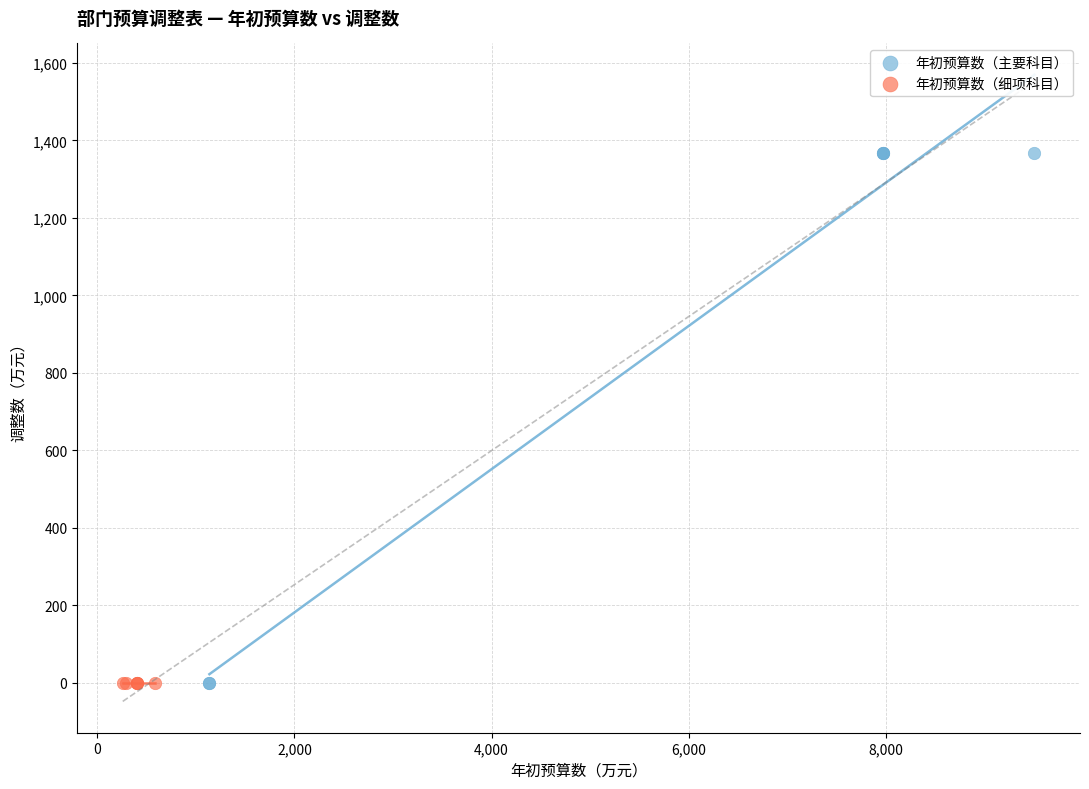

Which series reaches the maximum Y coordinate?

年初预算数（主要科目）